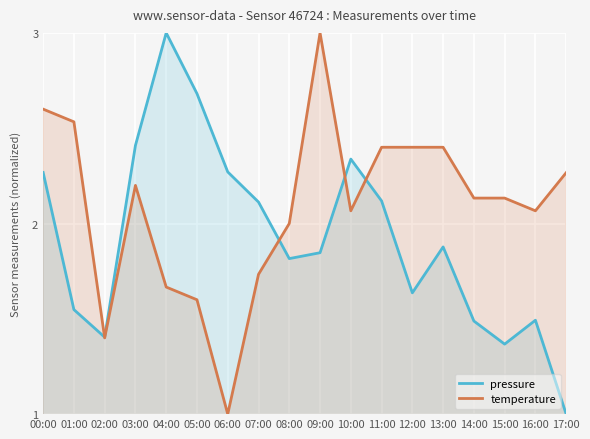

How many interior local peaks does the temperature series have?

2